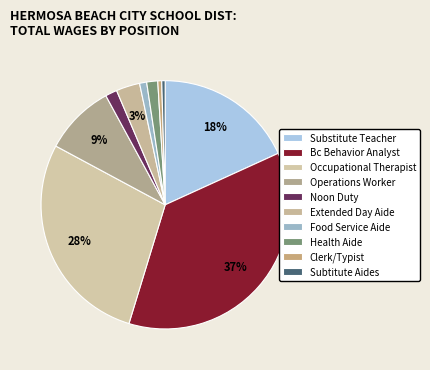

True or false: Noon Duty accounts for 2% of the total.

True